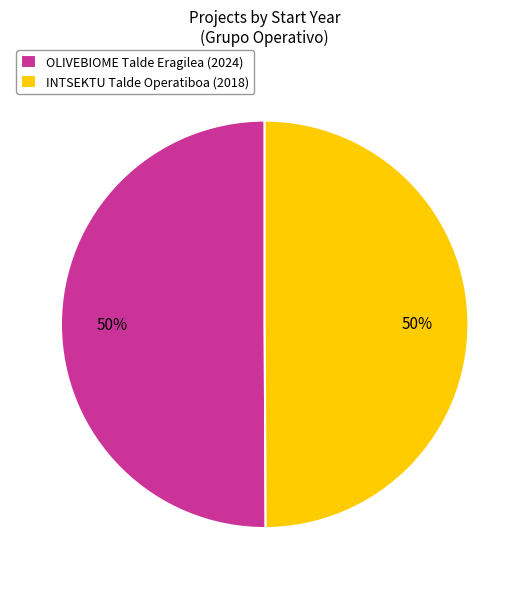

Is it true that OLIVEBIOME Talde Eragilea is 35% of the pie?

False